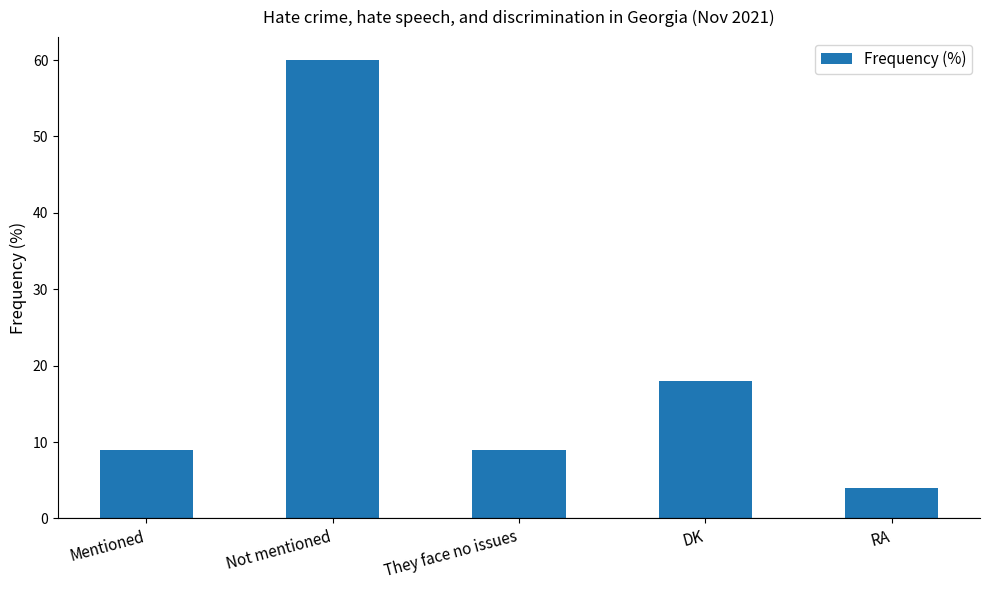

What is the greatest value displayed?

60